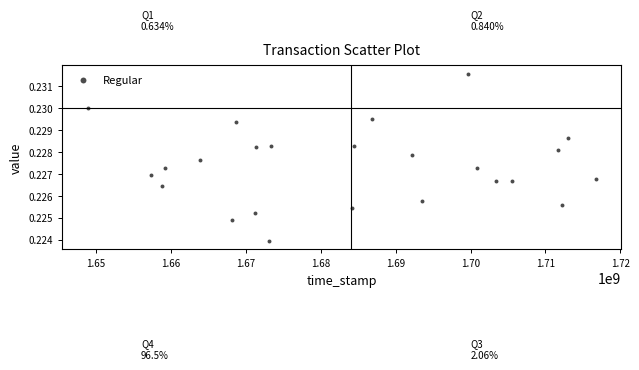

What is the range of X values (max minus min)?

67863333.4